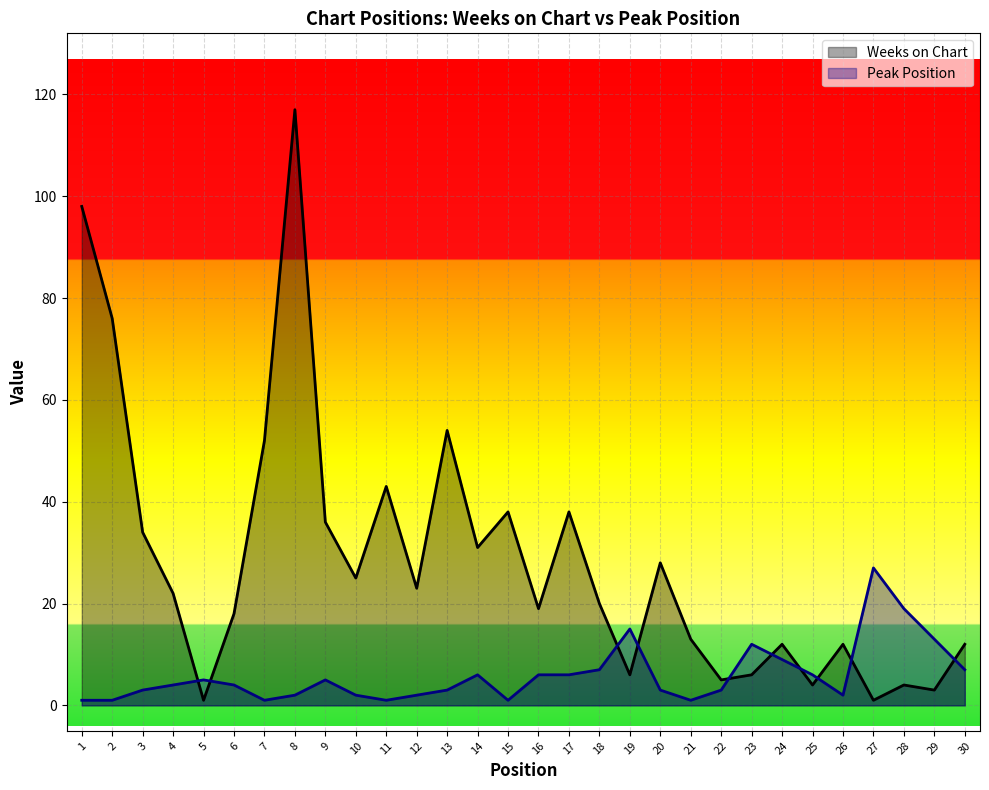

At which category is the sum across all series the highest?

8